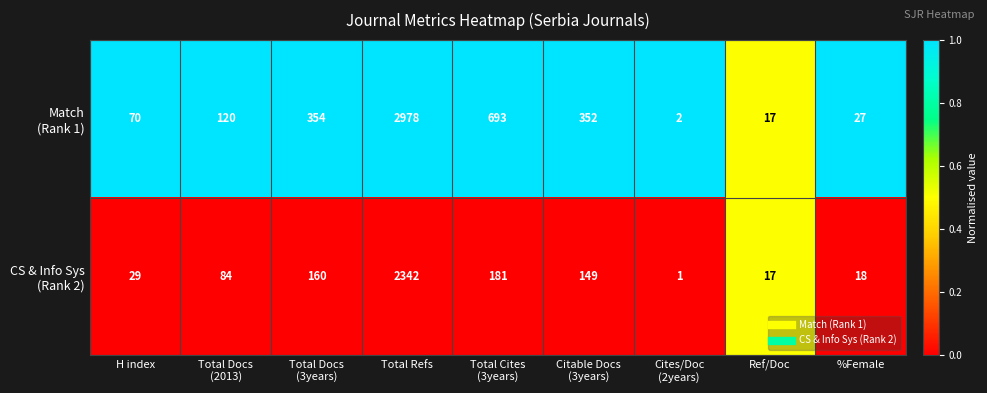

What is the spread (max minus min) of values at Total Refs?

636